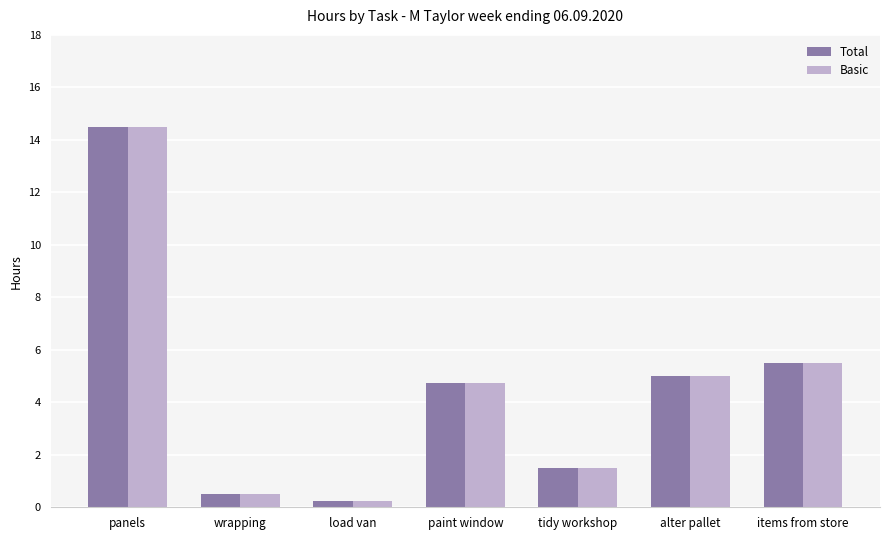

Read the Total value at items from store.

5.5